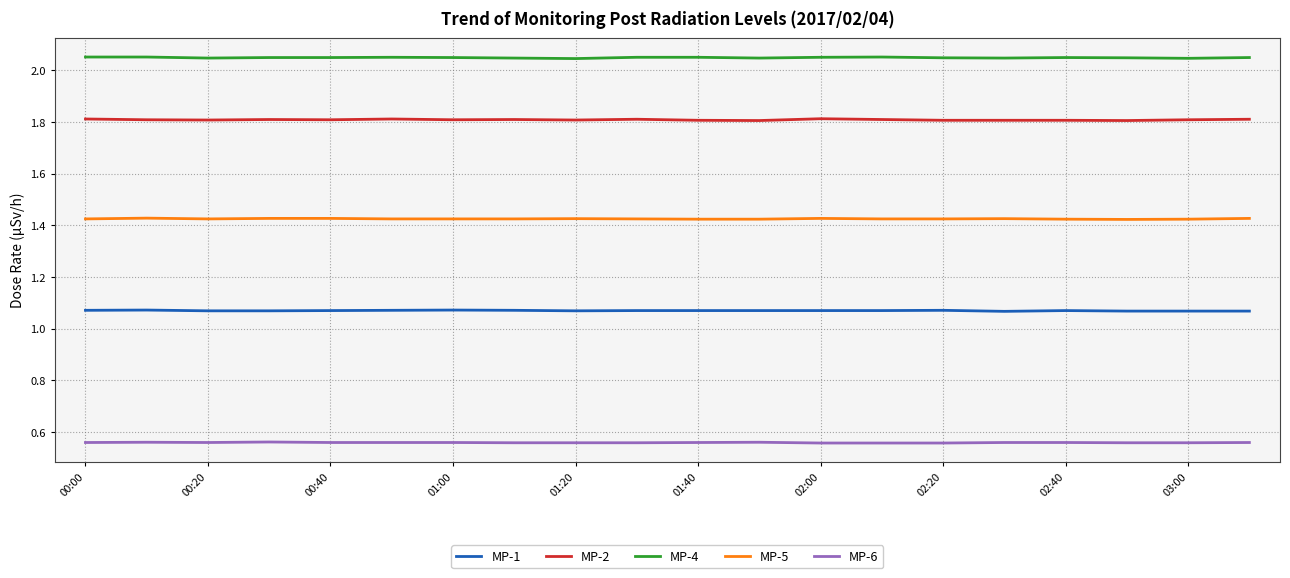

Rank the series by their maximum value, from lowest to highest.

MP-6, MP-1, MP-5, MP-2, MP-4